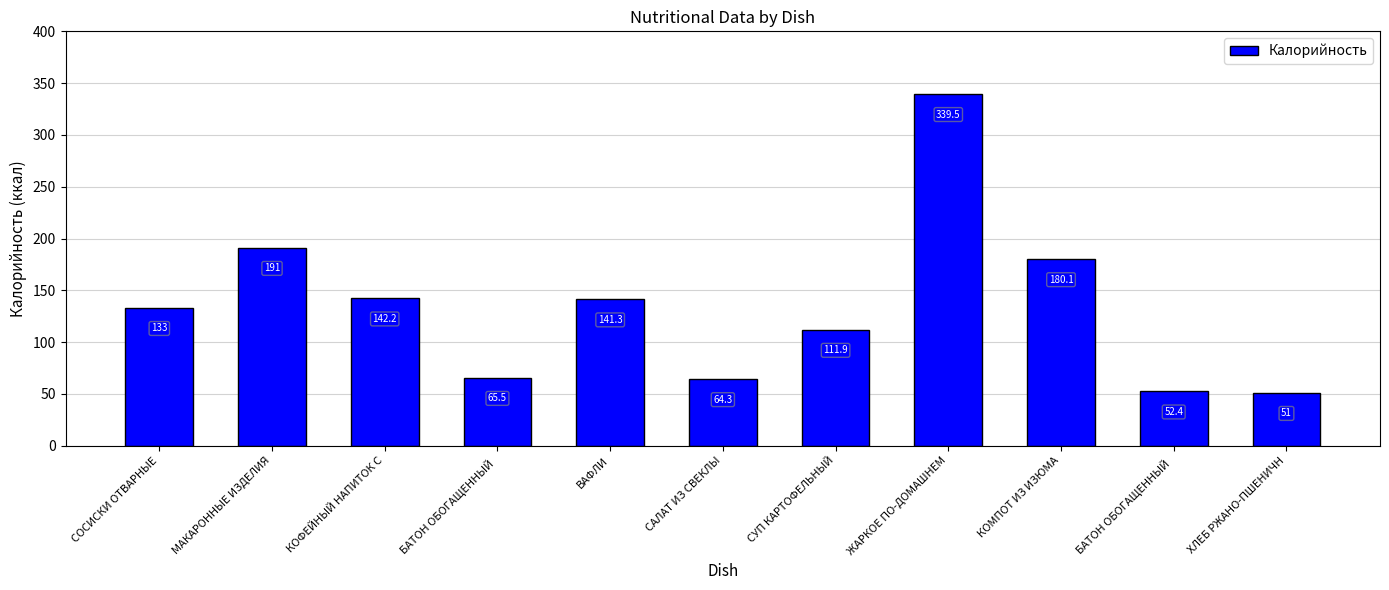

How many bars are there in total?

11